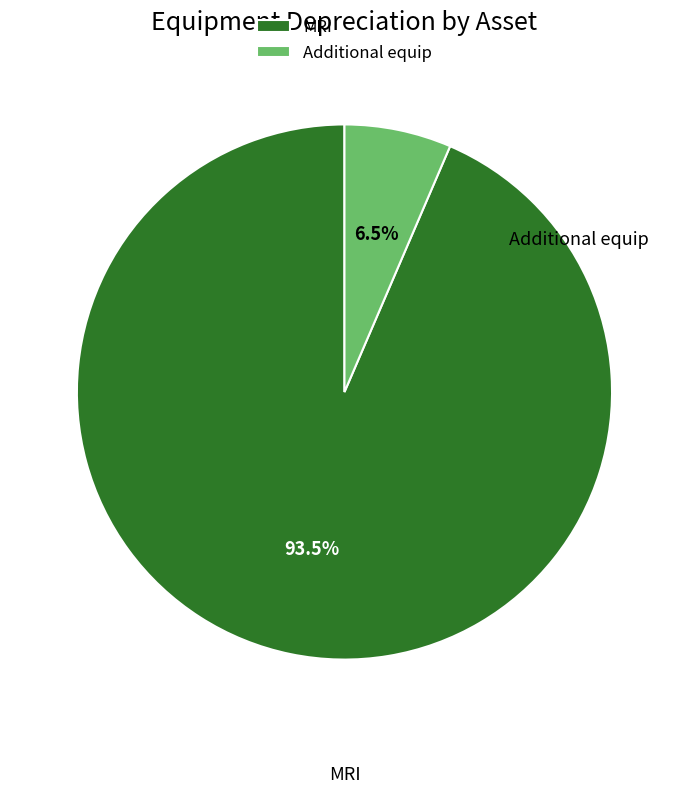

Which category accounts for the majority?

MRI